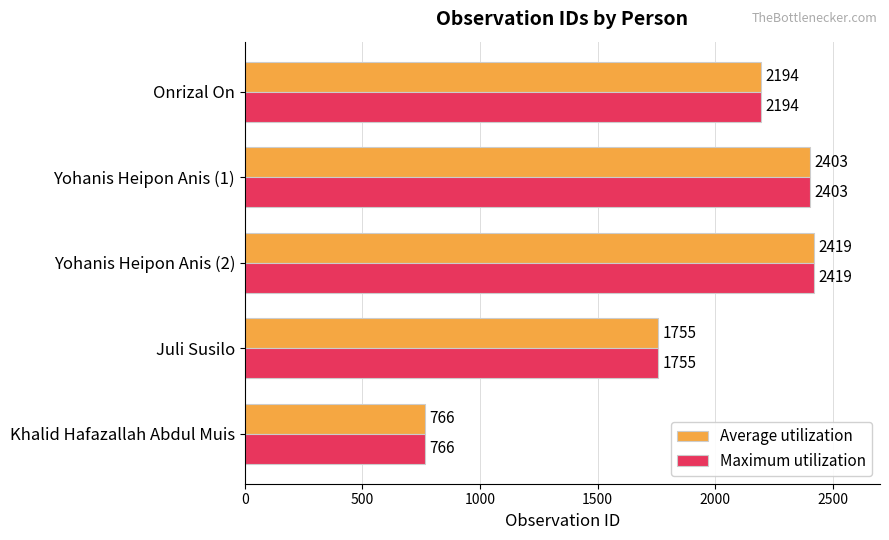

What is the total value across all series at Yohanis Heipon Anis (1)?

4806